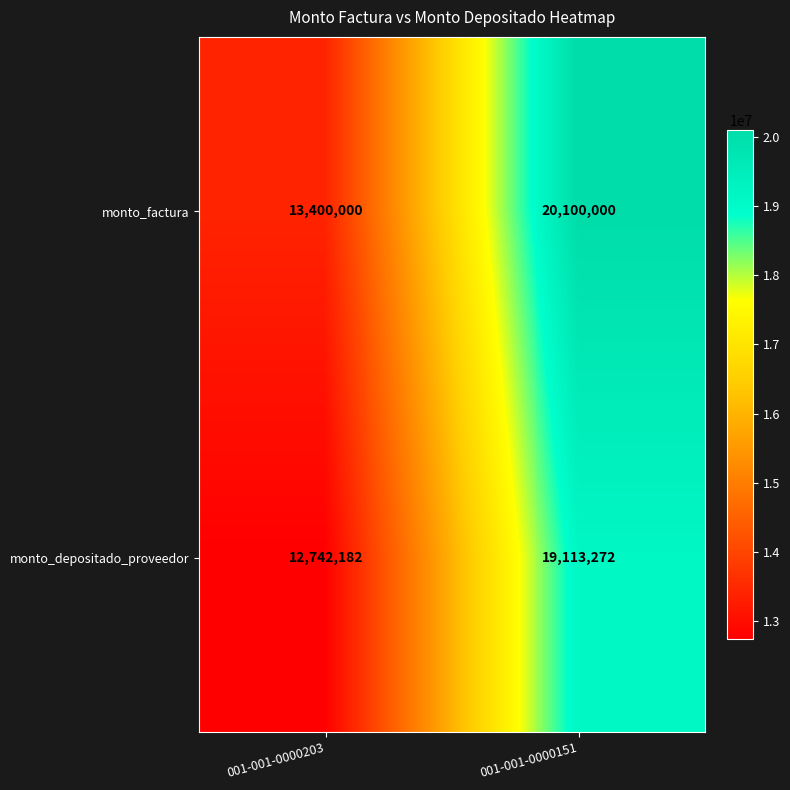

What is the total value across all series at 001-001-0000203?

26142182